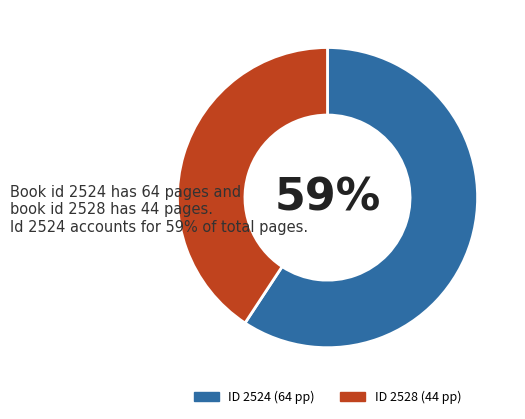

Is there a majority slice in this chart?

Yes